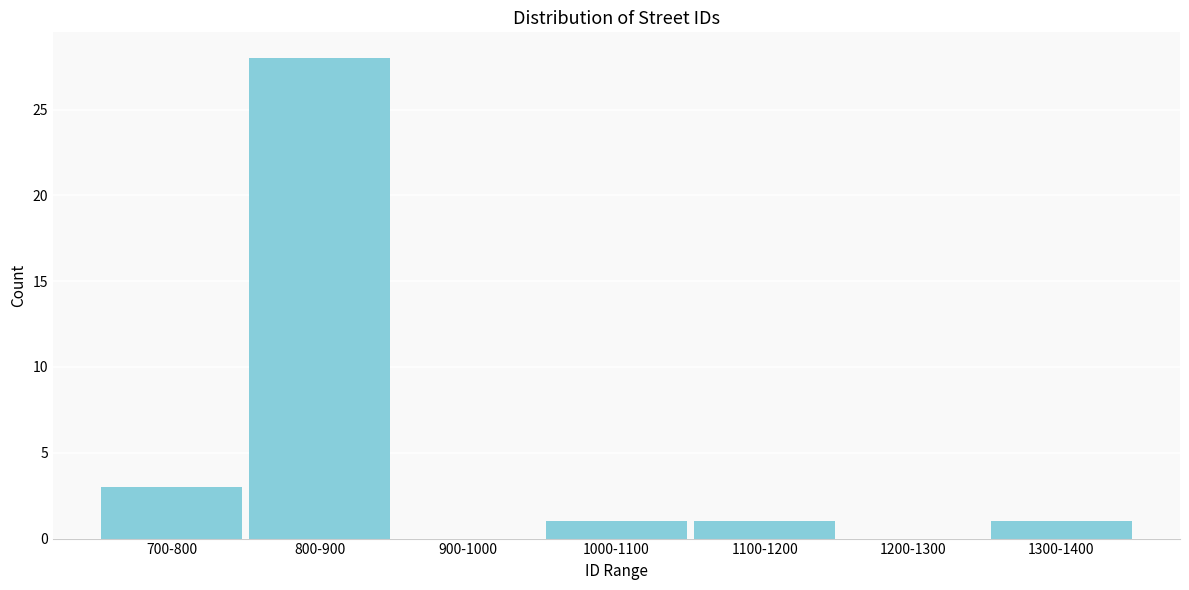

Reading left to right, what are all the values shown in this chart?

700-800=3	800-900=28	900-1000=0	1000-1100=1	1100-1200=1	1200-1300=0	1300-1400=1